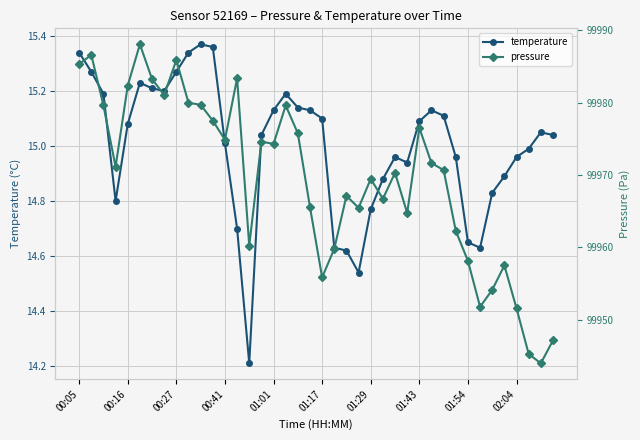

At 25, list the series in order from largest to smallest.

pressure, temperature